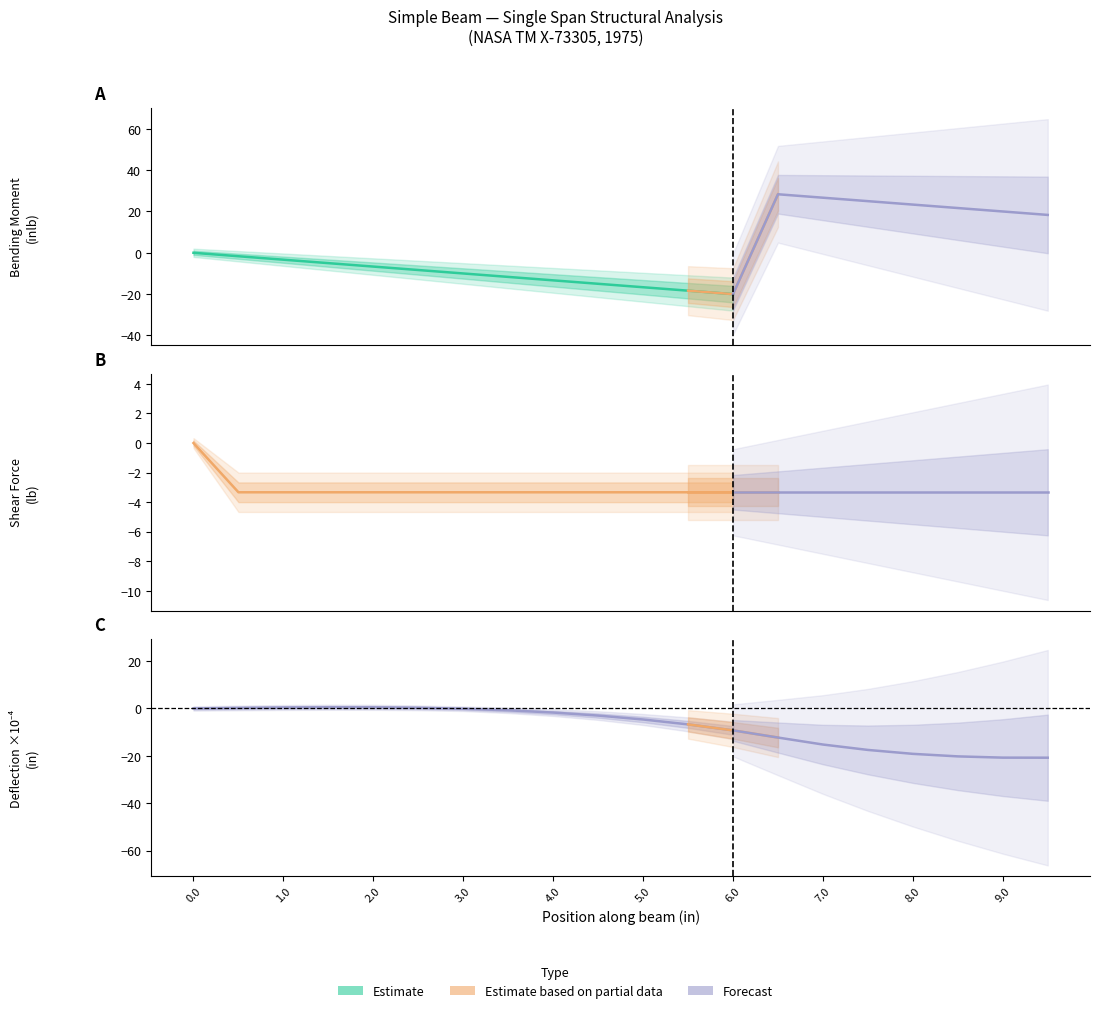

What value does the Deflection x1e4 (in) series have at 6.0?

-9.2